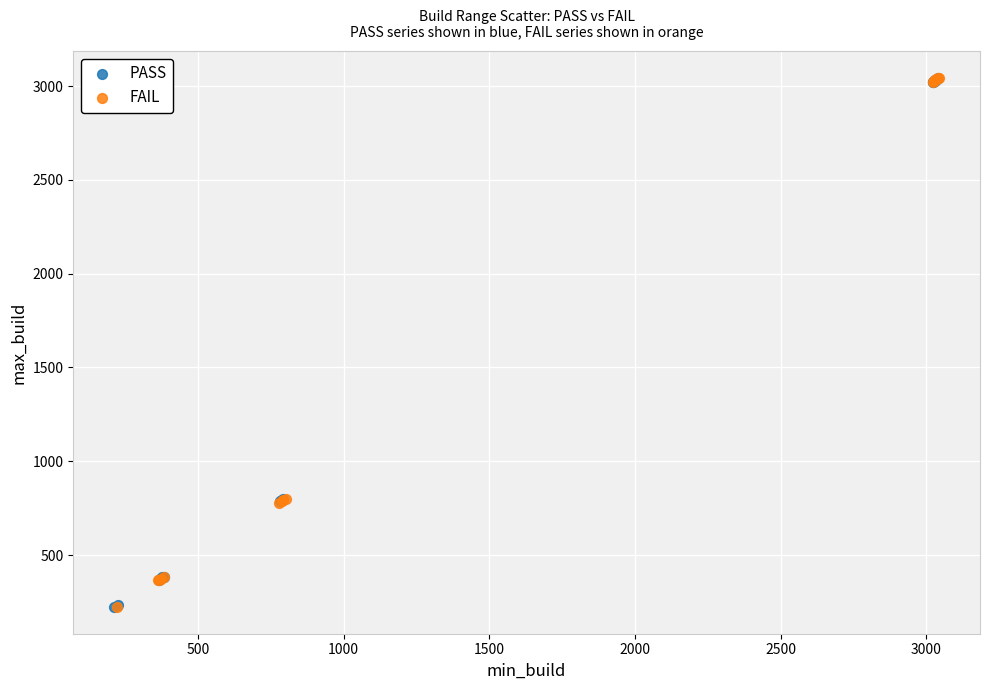

What are all the series names shown in the legend?

PASS, FAIL